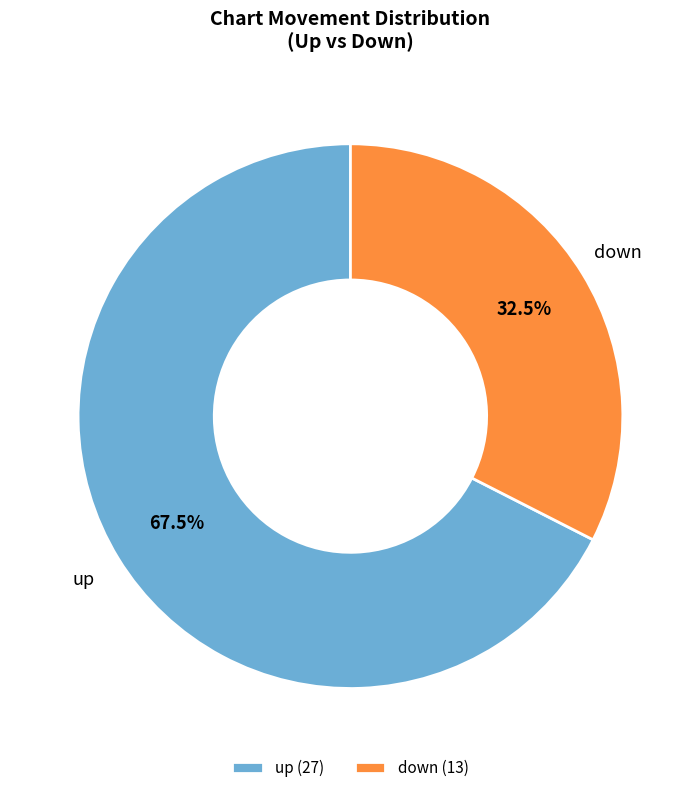

Rank the categories by value from lowest to highest.

down, up